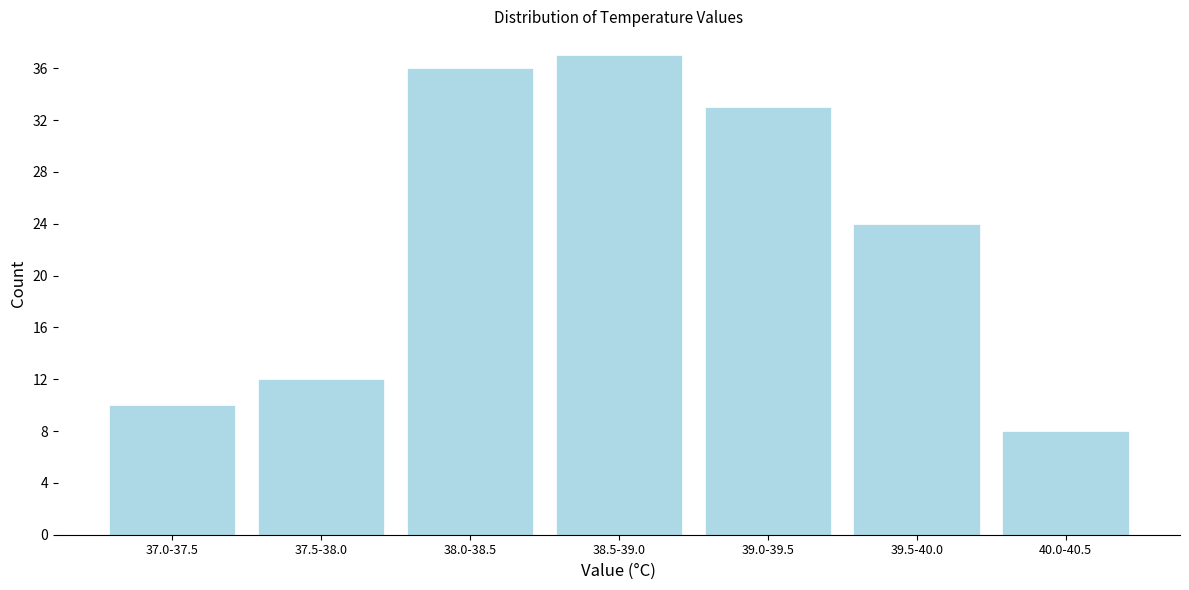

Reading left to right, extract all data points from this chart.

10	12	36	37	33	24	8